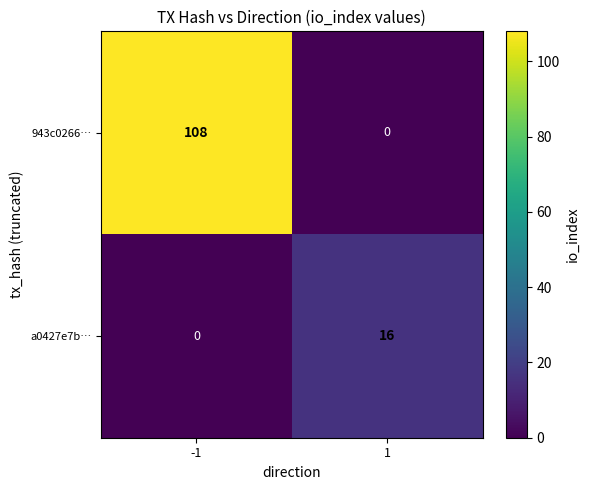

List the labels in order of a0427e7b… value, largest first.

1, -1